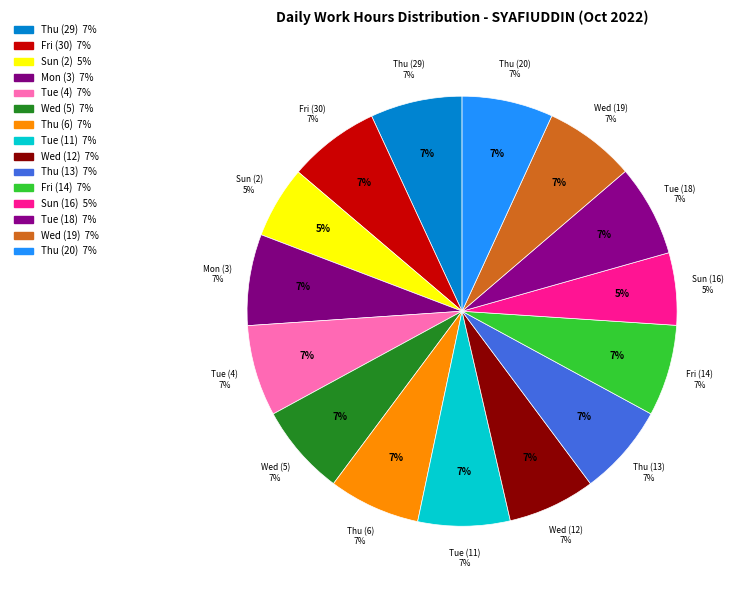

How many slices are in this pie chart?

15